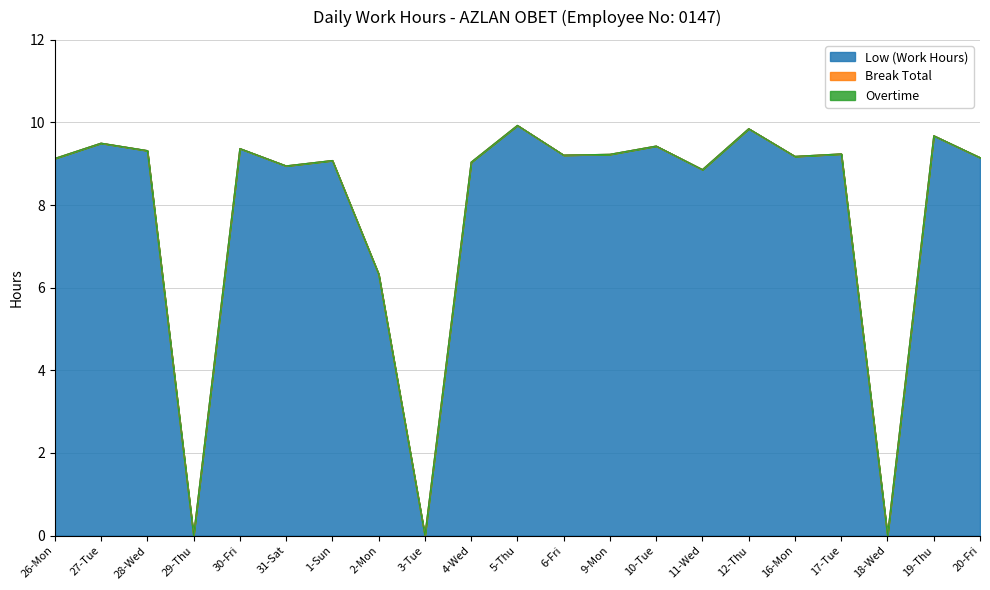

Which has a higher value, 5-Thu or 12-Thu?

5-Thu